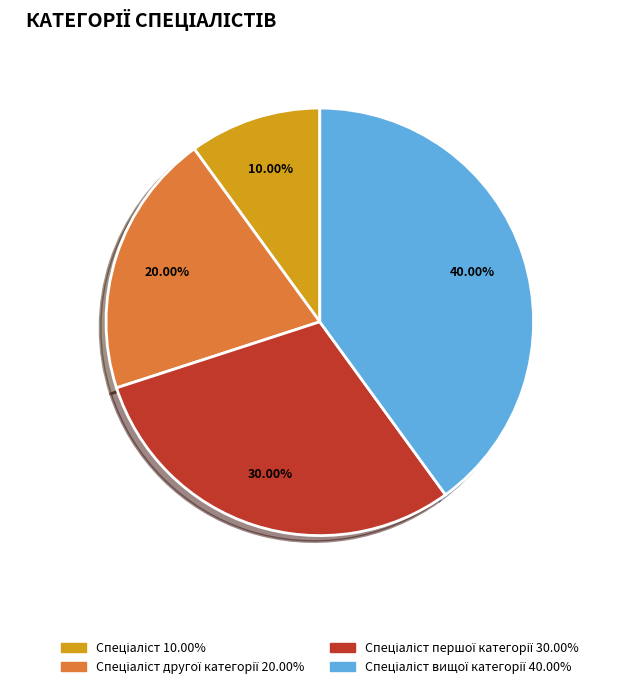

Does any single category account for the majority?

No